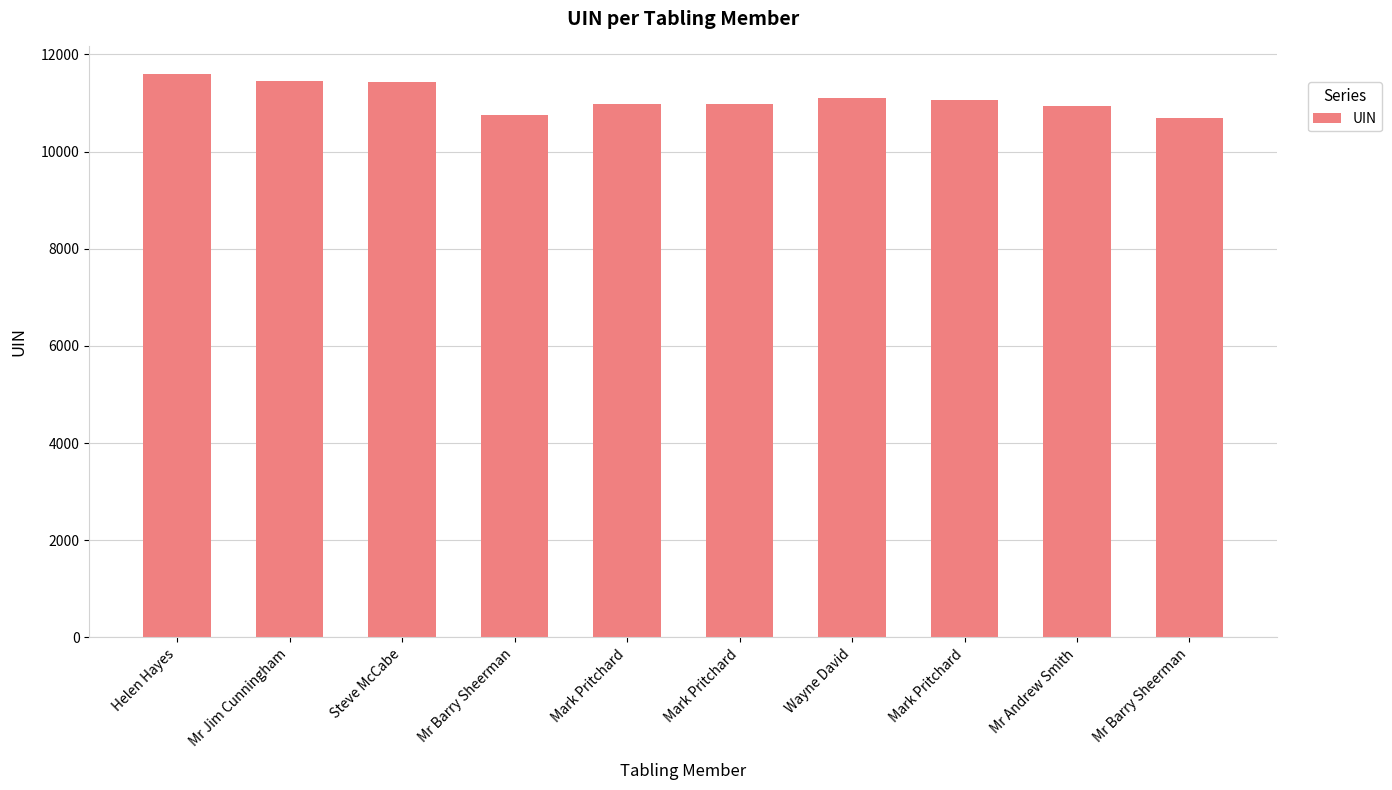

At which category does the chart reach its minimum across all series?

Mr Barry Sheerman